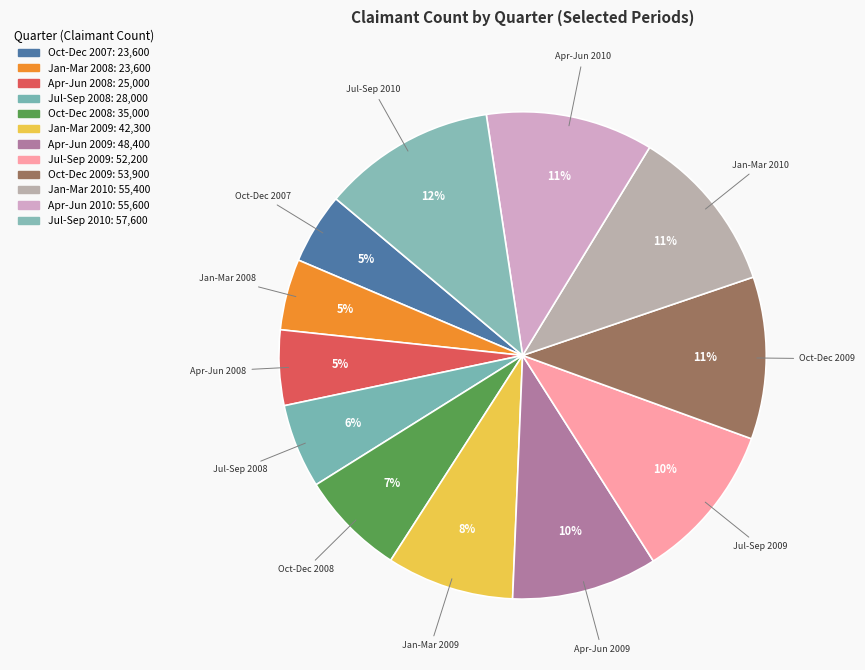

To the nearest percent, what is the average slice percentage?

8%